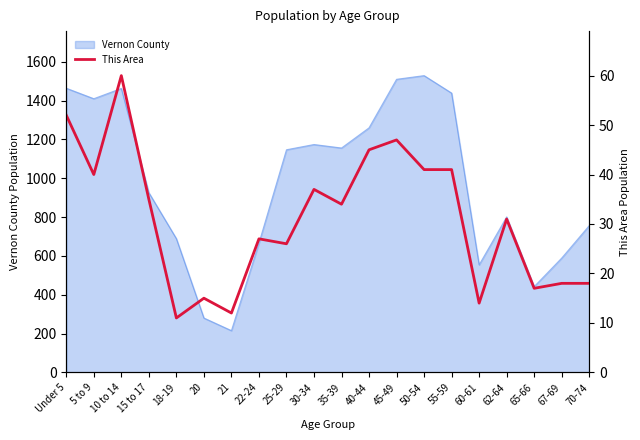

What is the value of the 17th point from the left?

31